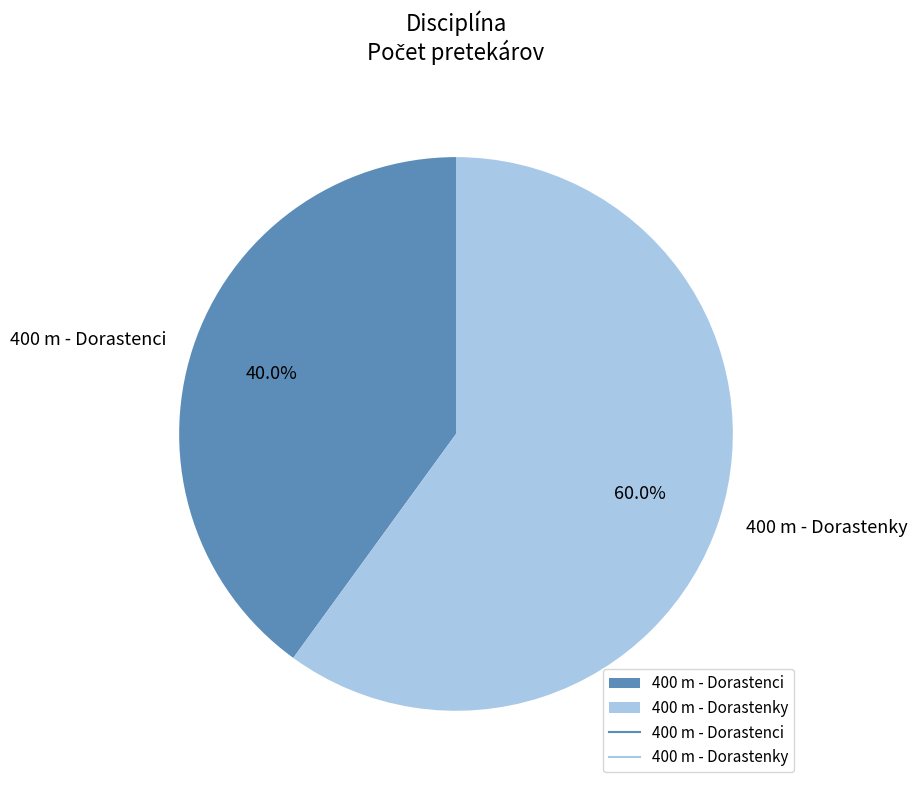

To the nearest percent, what portion does 400 m - Dorastenci represent?

40%